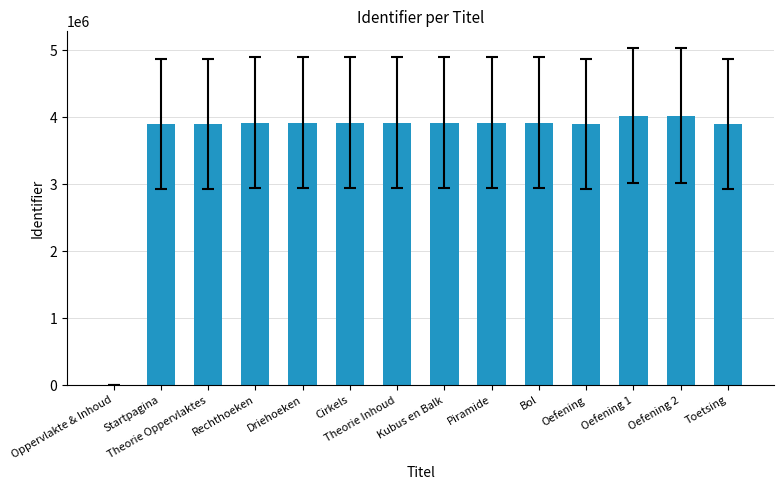

What is the sum of all values?

51081831